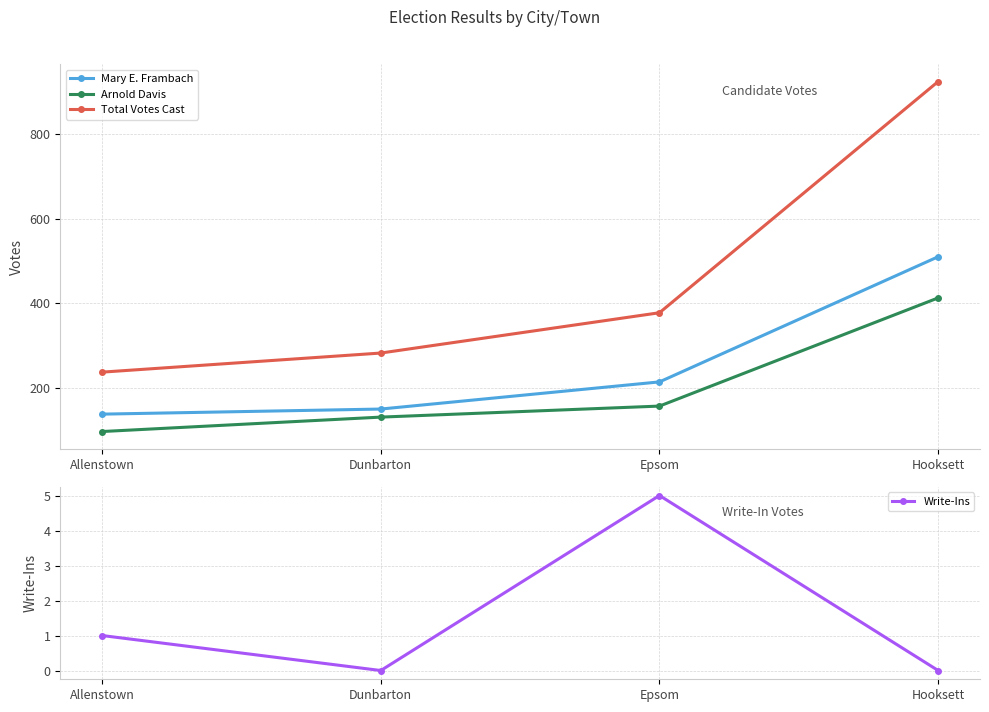

True or false: Write-Ins and Total Votes Cast cross at least once.

False